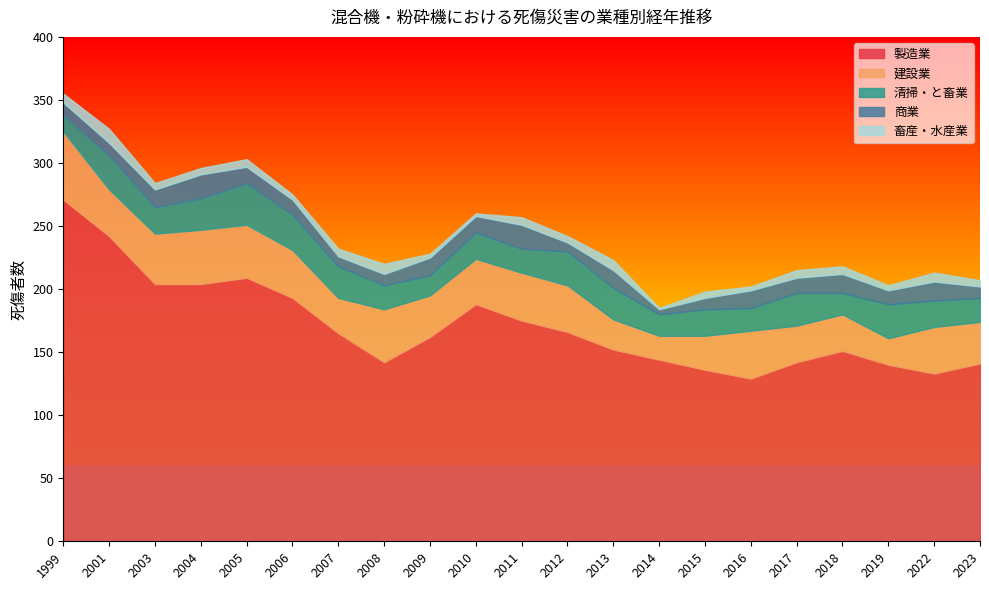

The 清掃・と畜業 series shows 29 at 2023. True or false?

False